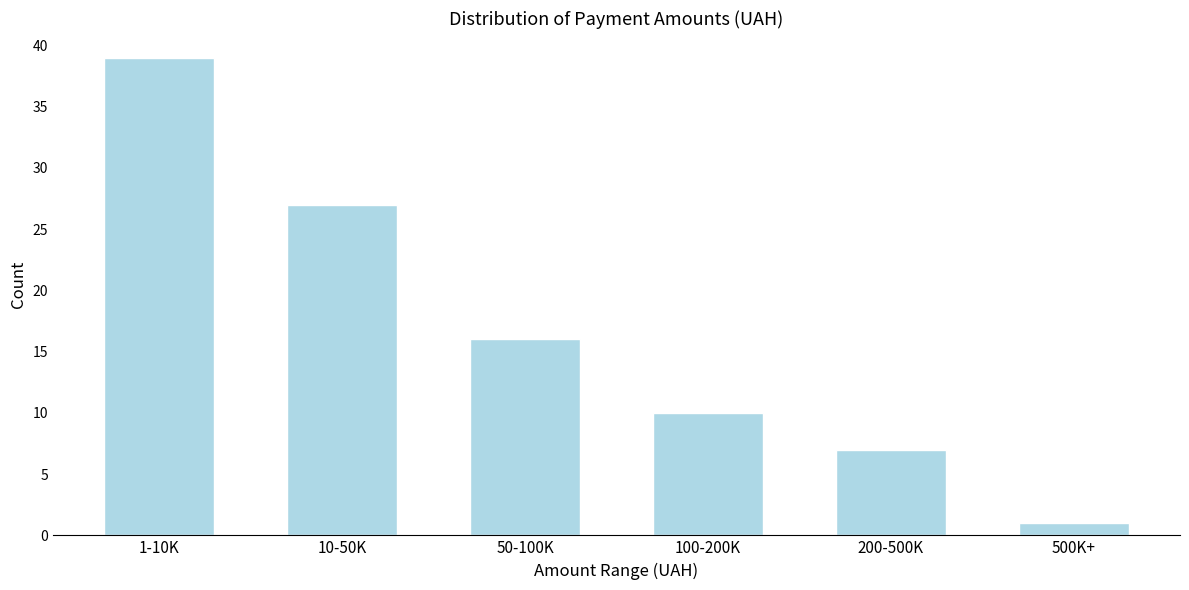

Reading left to right, transcribe all the data shown in this chart.

1-10K=39	10-50K=27	50-100K=16	100-200K=10	200-500K=7	500K+=1